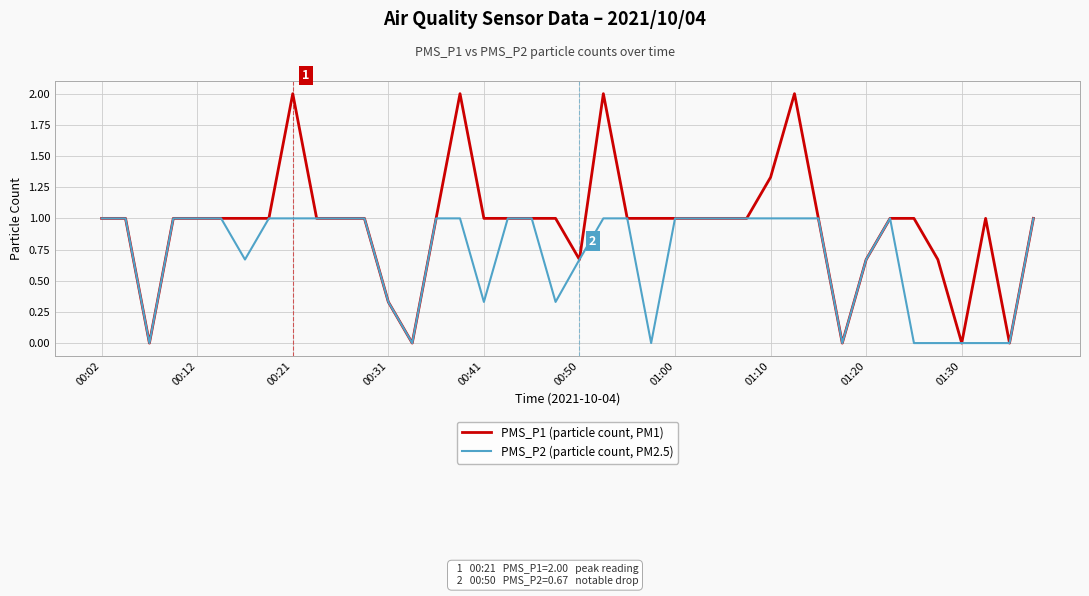

Which series has the largest total across all categories?

PMS_P1 (particle count, PM1)